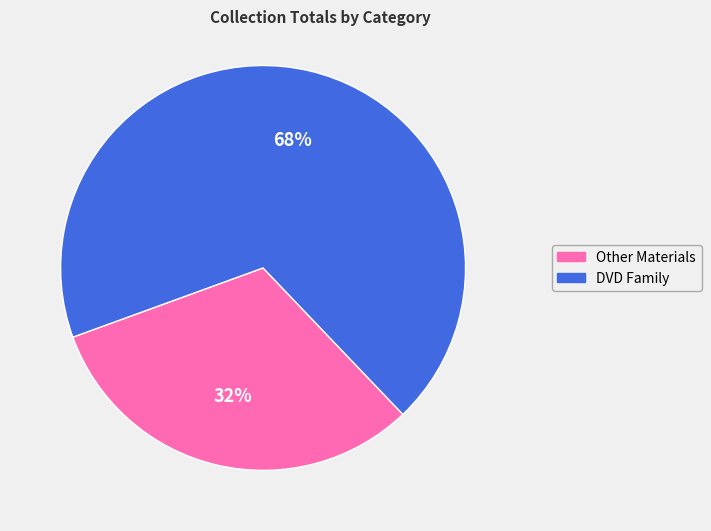

How many segments does this pie chart have?

2